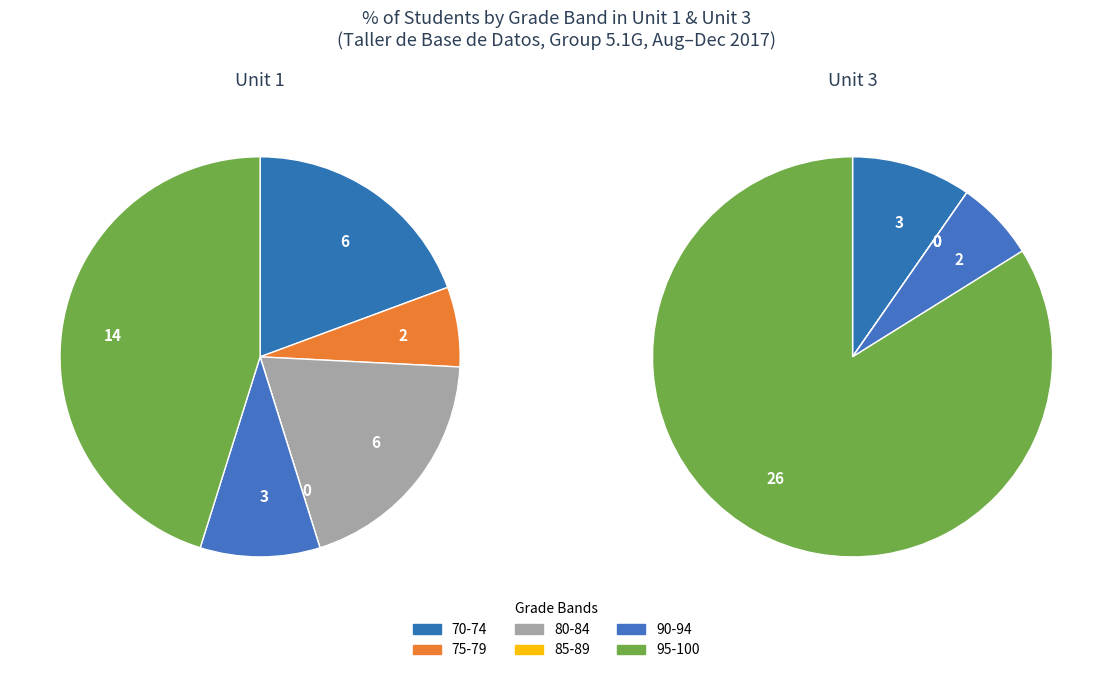

Between 30 and 20, which is larger?

30